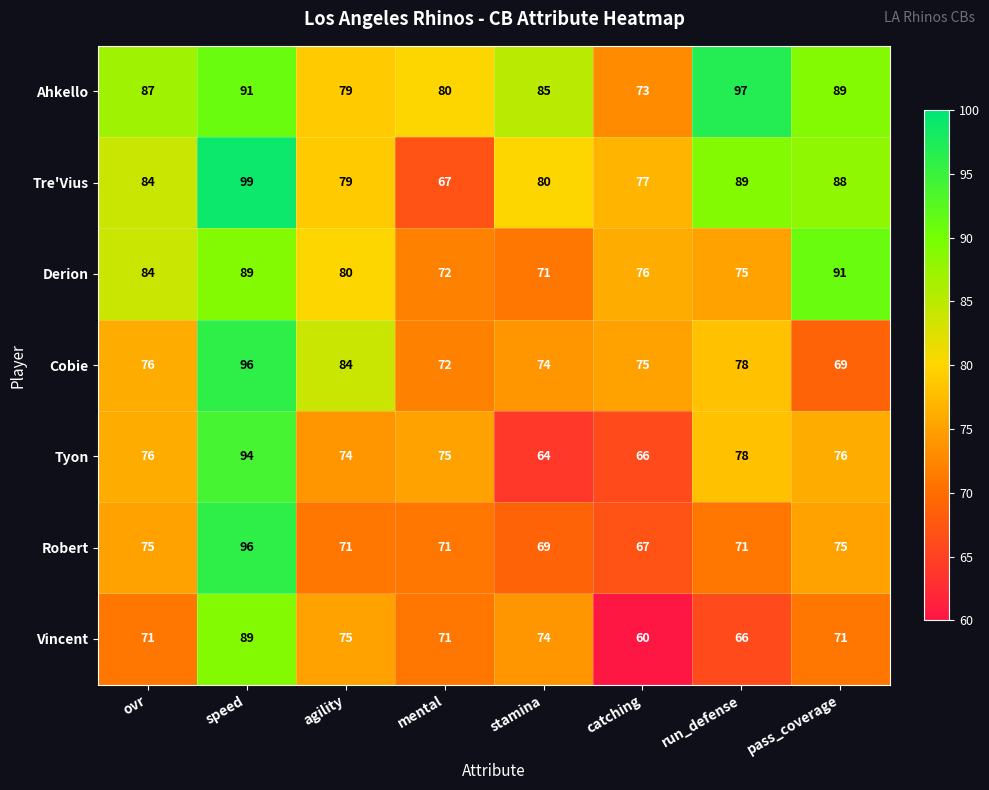

Which series has the widest spread of values?

Tre'Vius